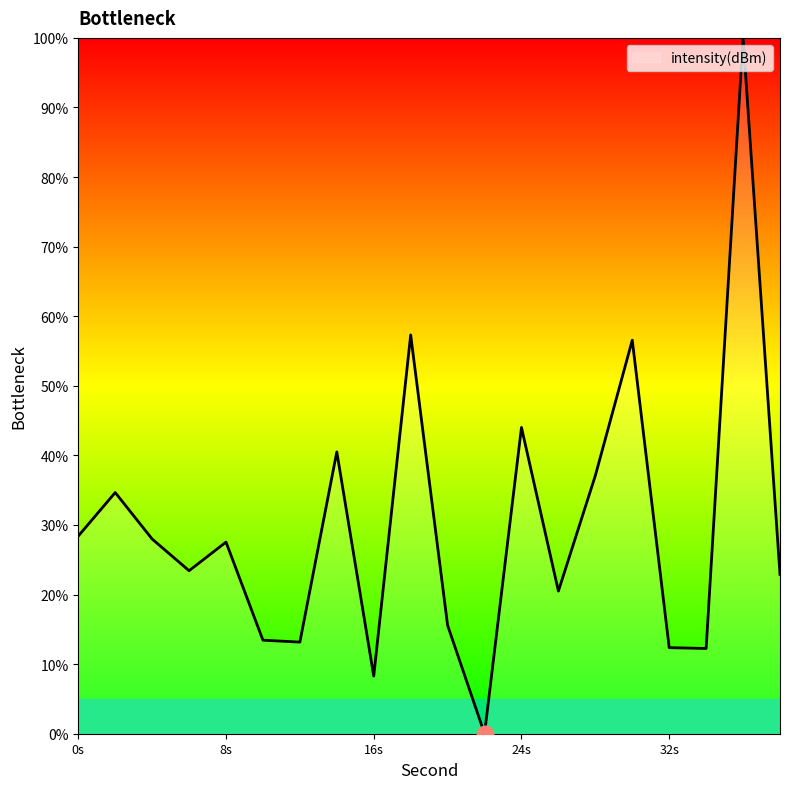

Reading right to left, list all the values displayed in this chart.

22.9	100.0	12.3	12.4	56.6	37.1	20.5	44.0	-0.0	15.6	57.3	8.3	40.5	13.2	13.4	27.5	23.4	28.0	34.7	28.4